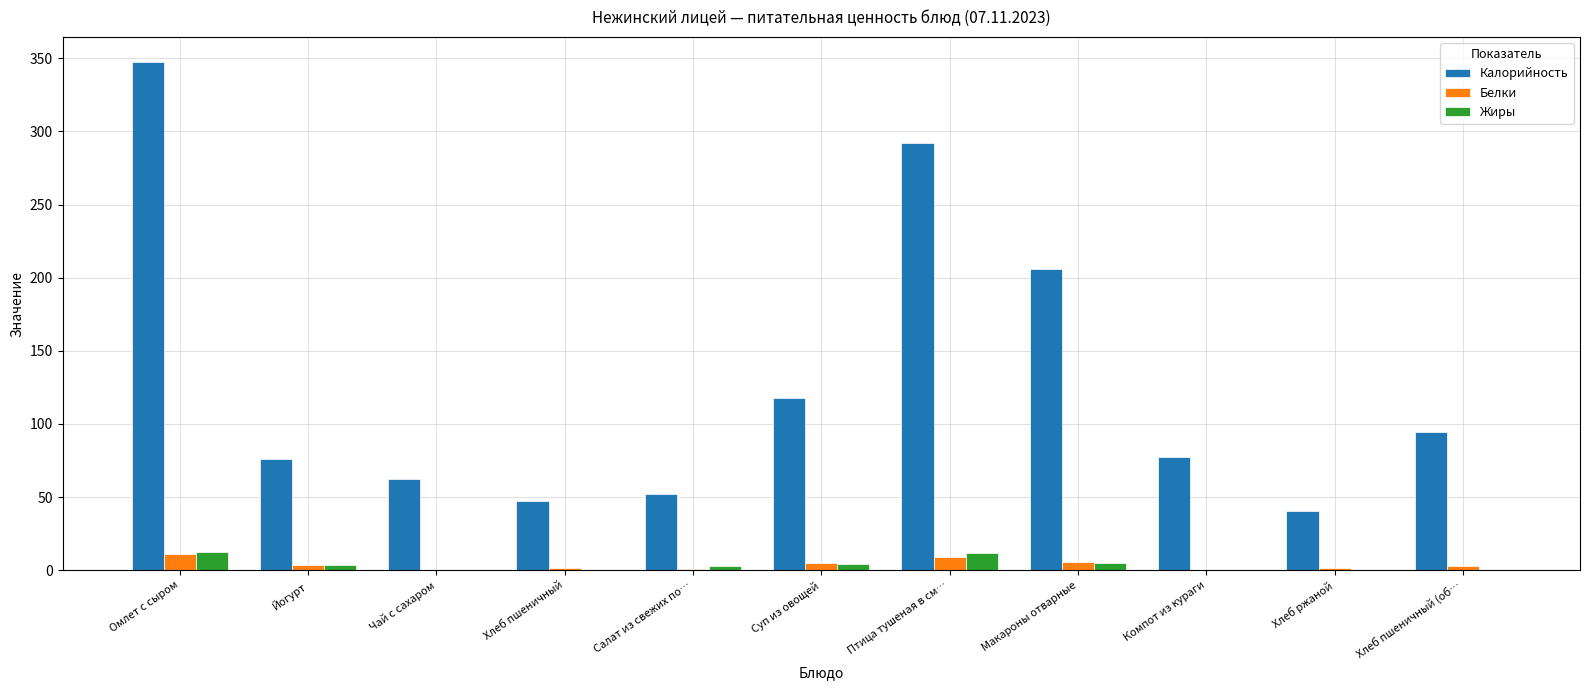

What is the maximum value shown in the chart?

347.3